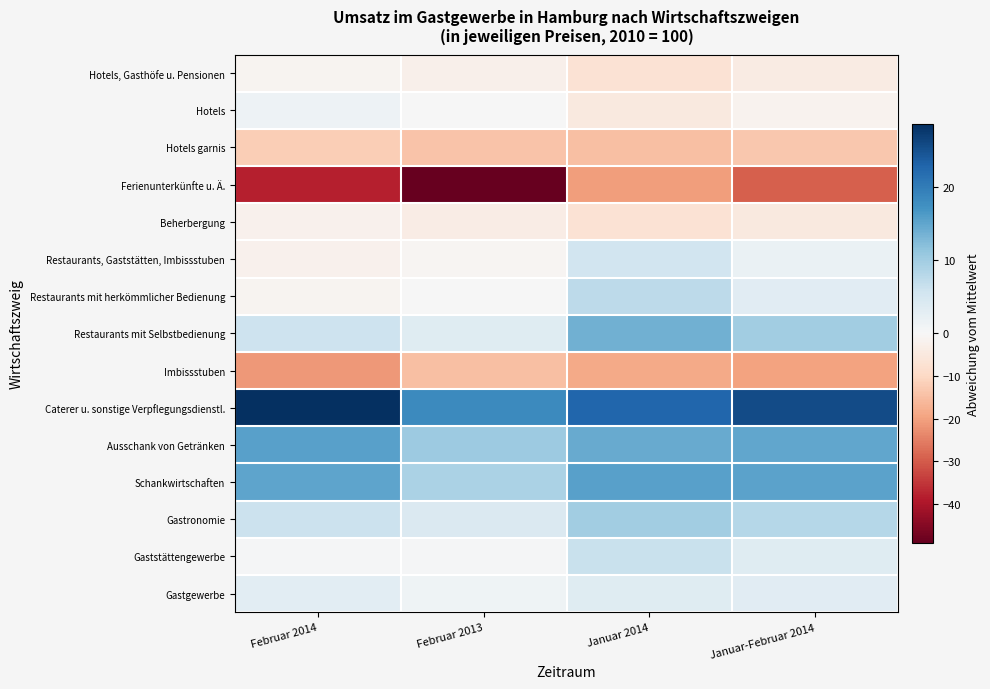

At which category is the sum across all series the highest?

Januar 2014